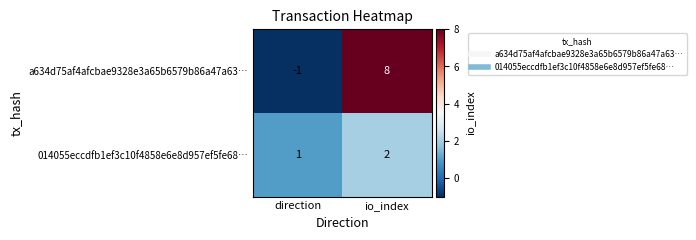

Reading left to right, extract all data points from this chart.

a634d75af4afcbae9328e3a65b6579b86a47a63…: direction=-1	io_index=8
014055eccdfb1ef3c10f4858e6e8d957ef5fe68…: direction=1	io_index=2